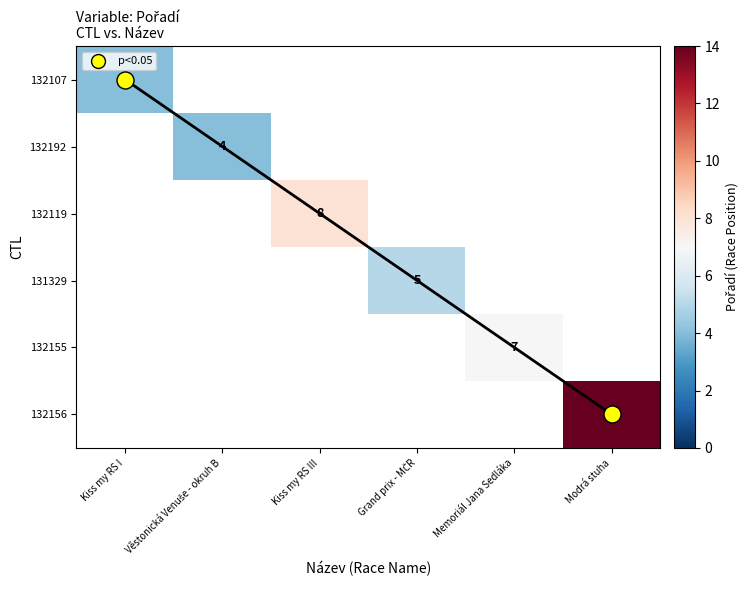

Is it true that Modrá stuha equals 0 at 132155?

True